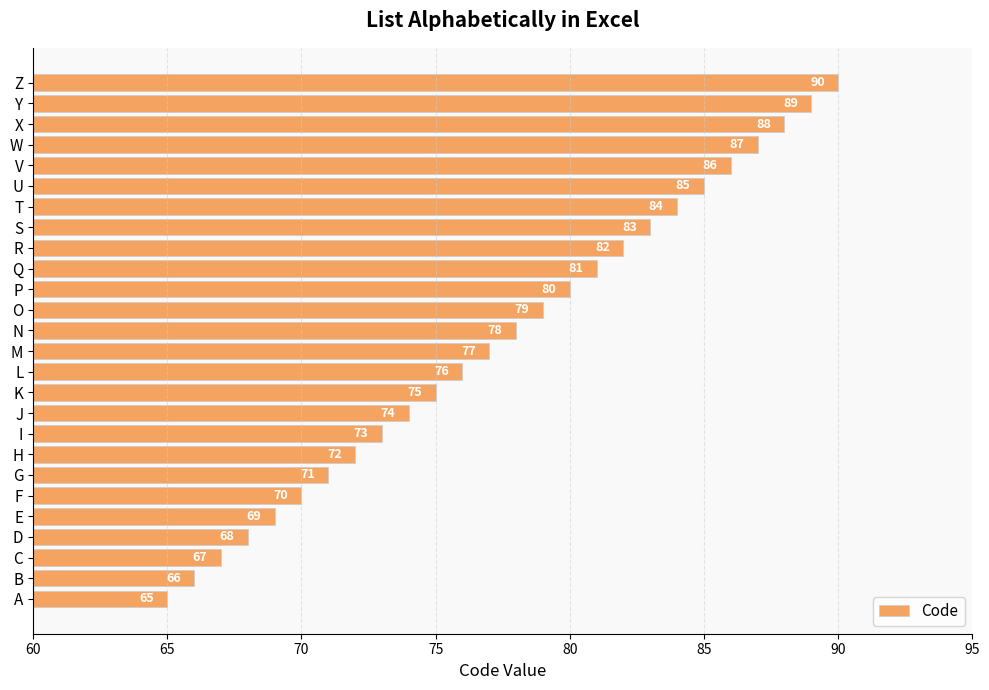

Reading bottom to top, extract all data points from this chart.

A=65	B=66	C=67	D=68	E=69	F=70	G=71	H=72	I=73	J=74	K=75	L=76	M=77	N=78	O=79	P=80	Q=81	R=82	S=83	T=84	U=85	V=86	W=87	X=88	Y=89	Z=90